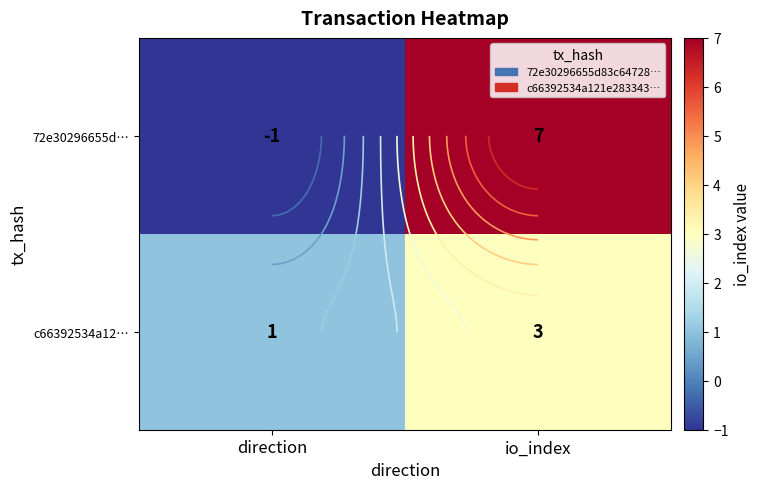

What is the smallest value displayed?

-1